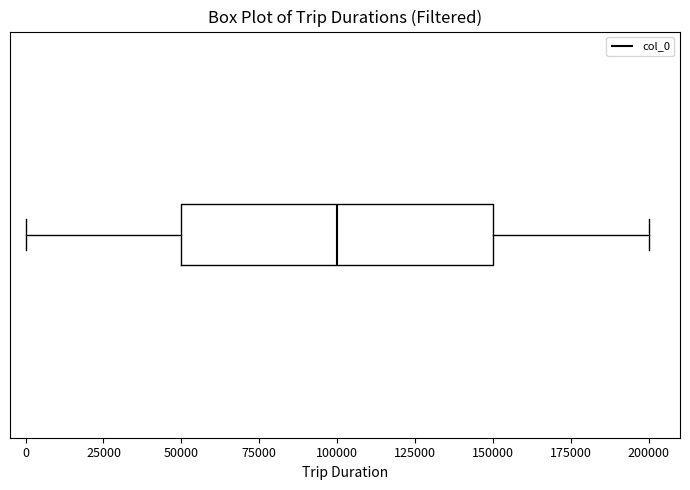

Transcribe this box plot: give where the median line is, the range the box spans, and where the two whiskers end, as read against the x-axis. The values are not printed on the chart, so give them approximately, as read against the axis.

median 100000, box 50000 to 150000, whiskers 0 to 200000